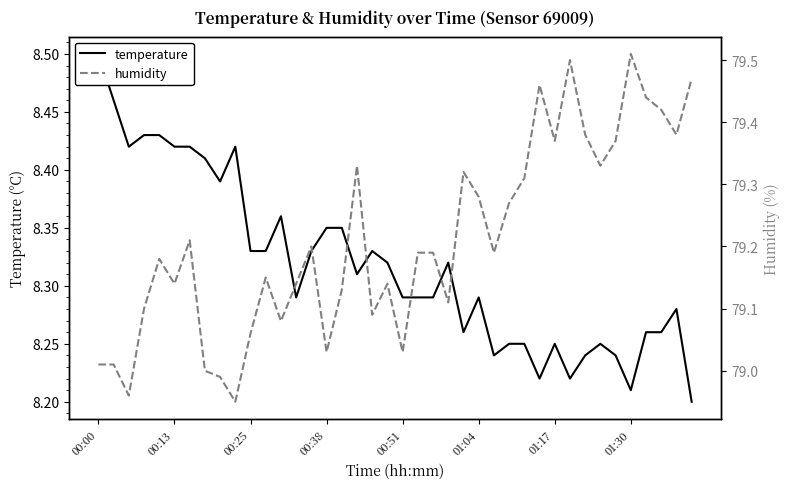

In humidity, how many points are lower than both neighbors (excluding endpoints)?

12